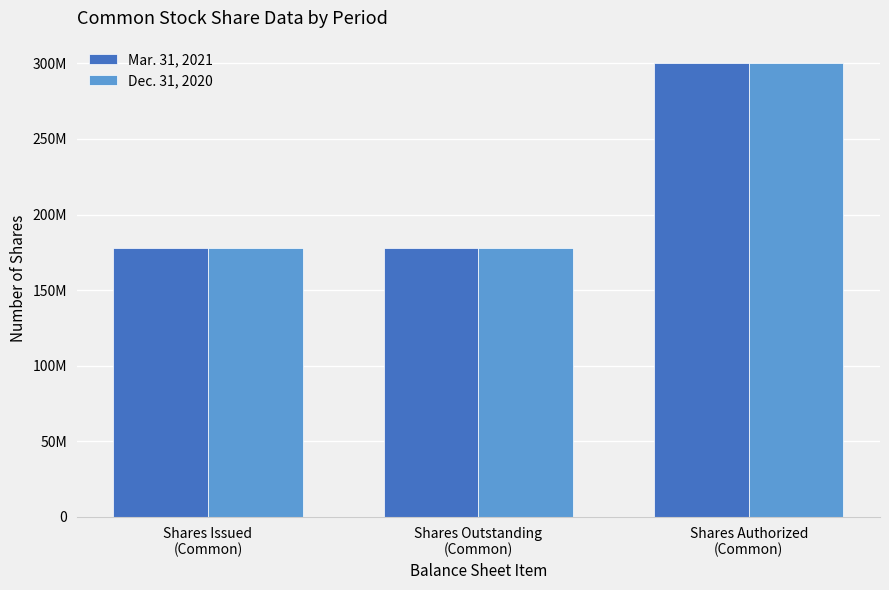

What are all the series names shown in the legend?

Mar. 31, 2021, Dec. 31, 2020